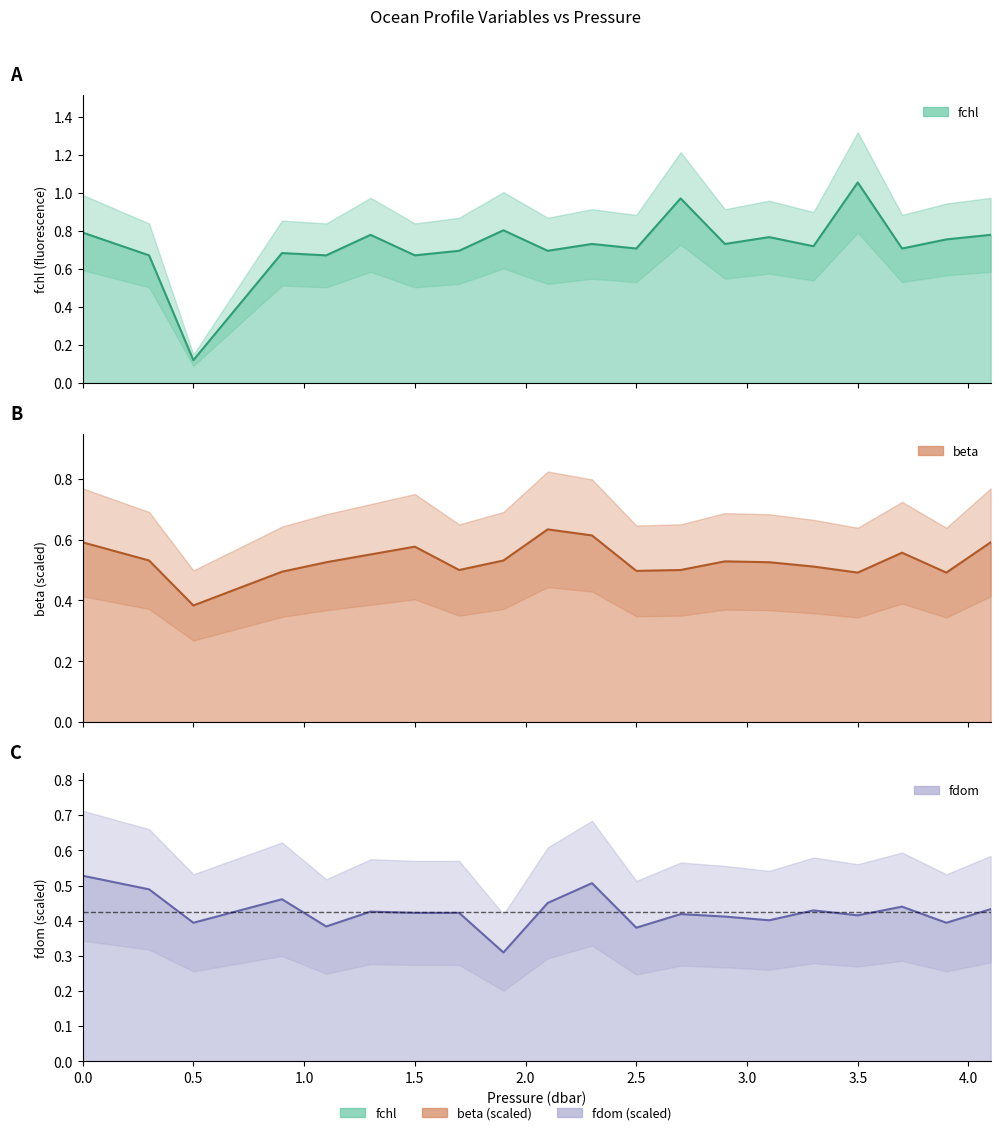

What is the difference between the highest and lowest values at 0.0?

0.3